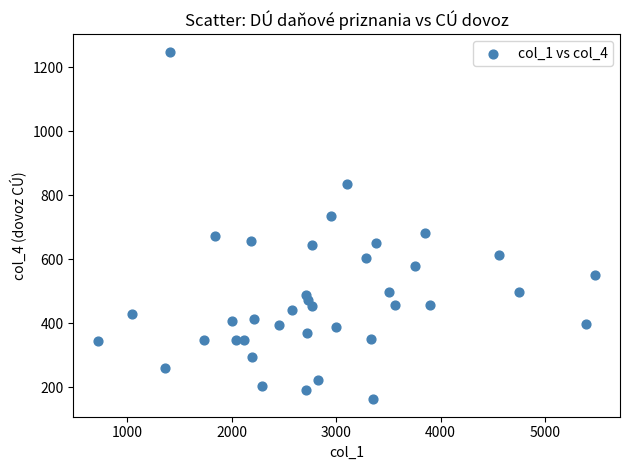

What is the range of X values (max minus min)?

4755.4